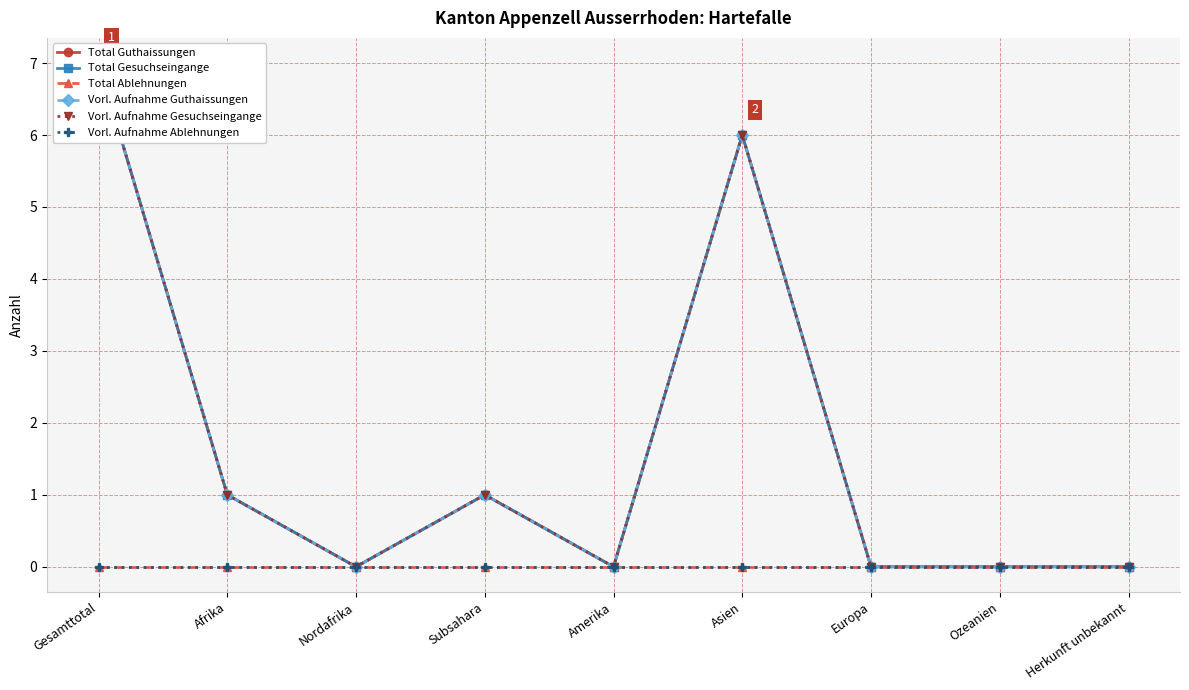

Which series has the largest range (max minus min)?

Total Guthaissungen